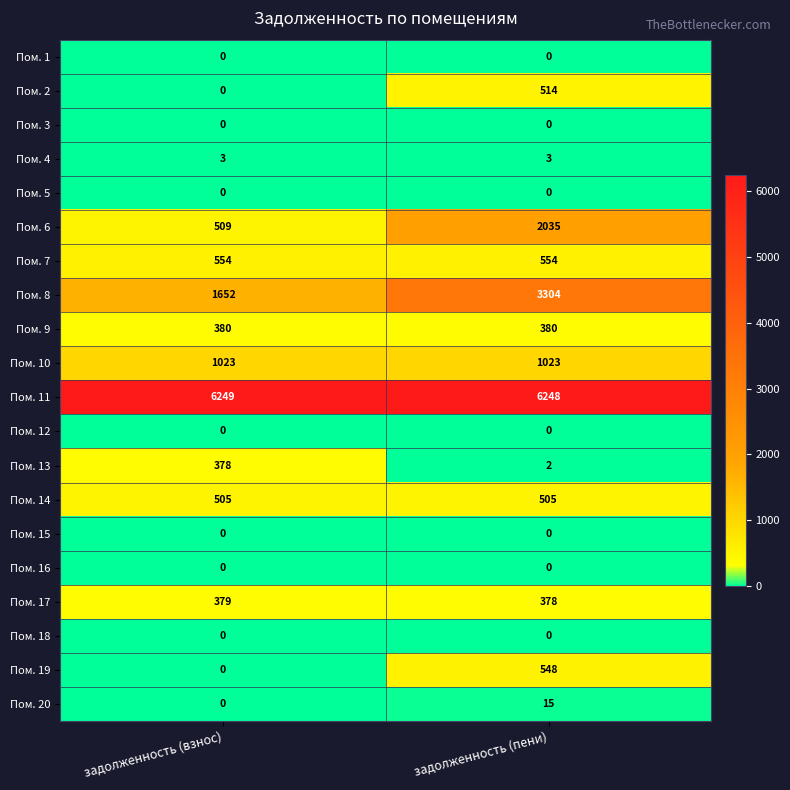

What is the difference between the highest and lowest values at задолженность (взнос)?

6249